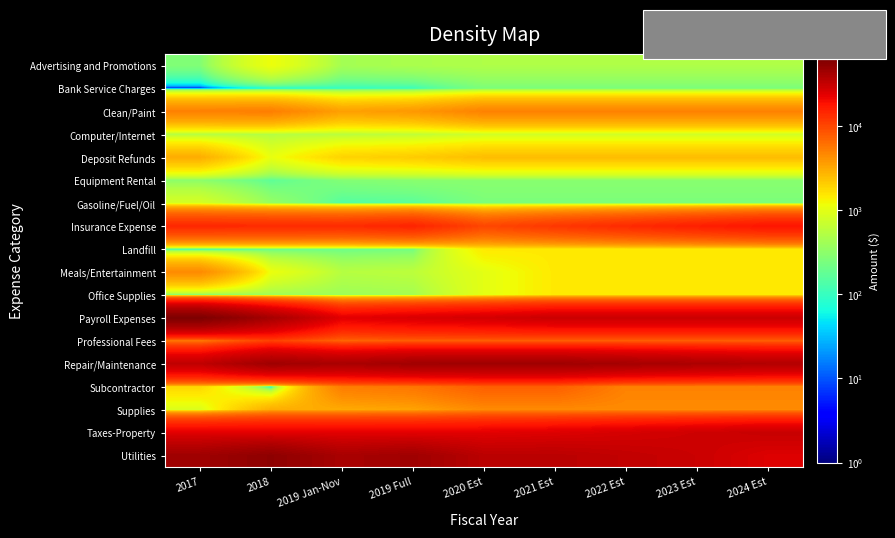

At 2020 Est, list the series in order from smallest to largest.

Bank Service Charges, Gasoline/Fuel/Oil, Equipment Rental, Advertising and Promotions, Computer/Internet, Meals/Entertainment, Office Supplies, Landfill, Deposit Refunds, Supplies, Clean/Paint, Professional Fees, Subcontractor, Insurance Expense, Taxes-Property, Payroll Expenses, Utilities, Repair/Maintenance